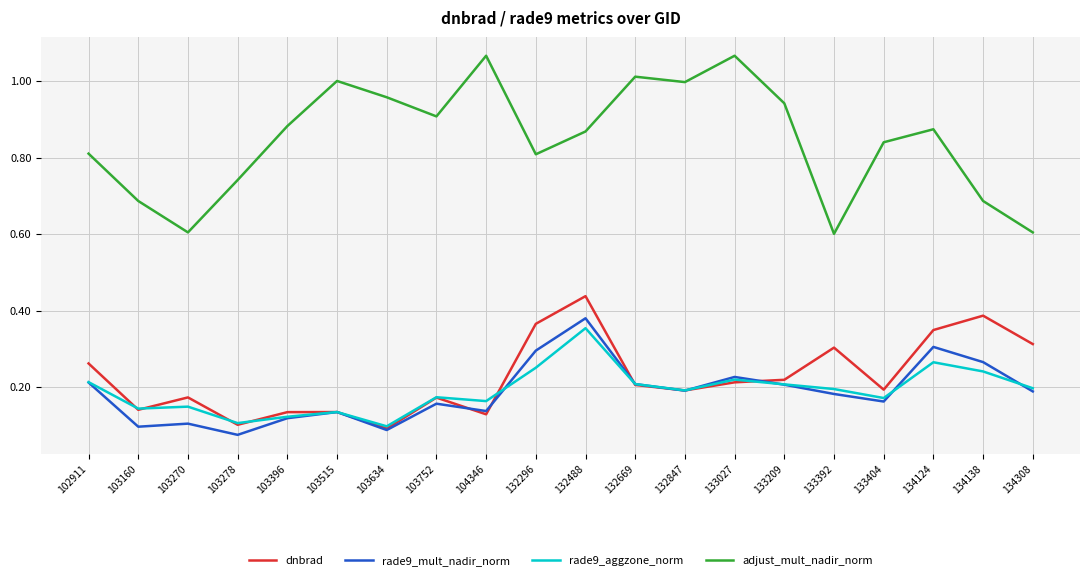

True or false: rade9_mult_nadir_norm has more than 2 points higher than both neighbors.

True